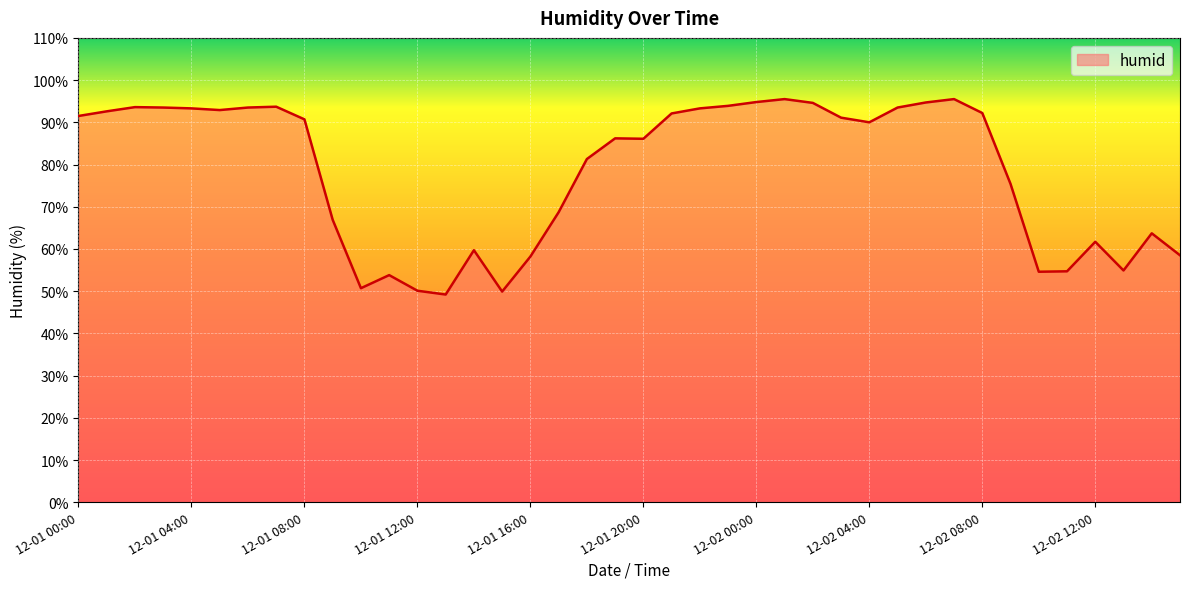

What is the smallest value displayed?

49.2